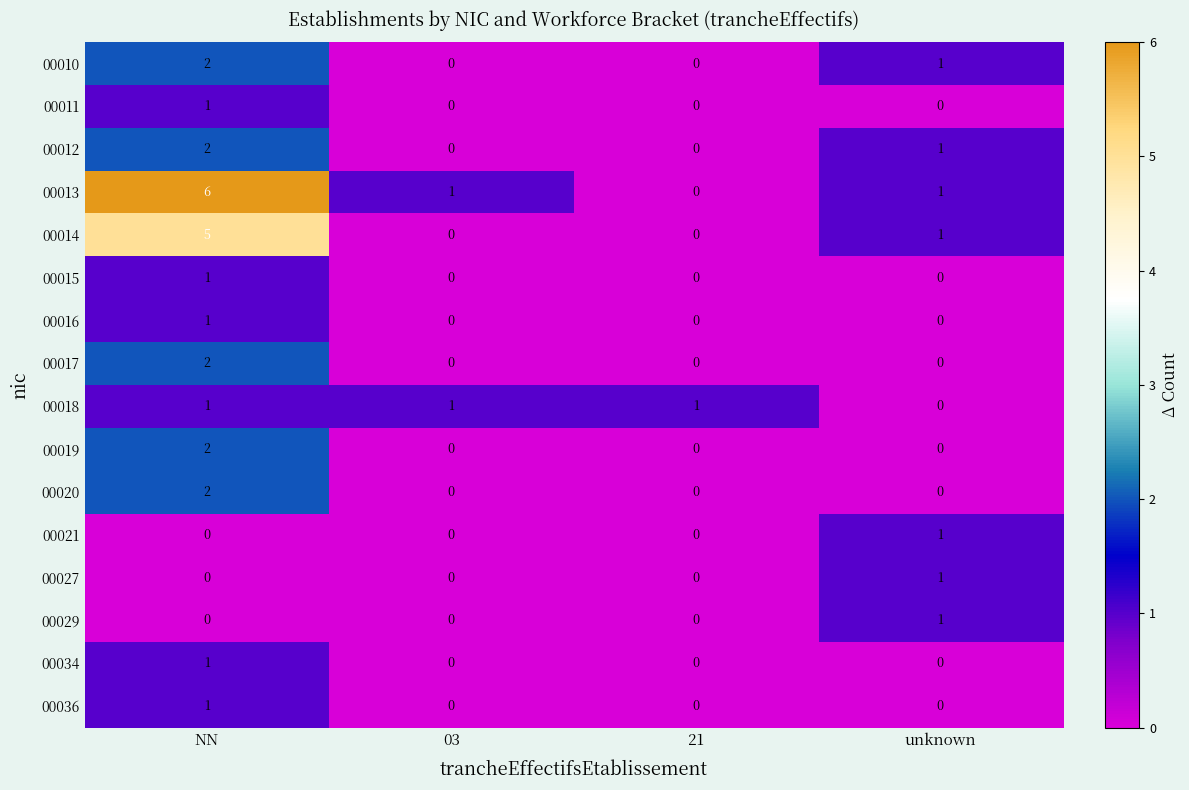

What is the maximum value shown in the chart?

6